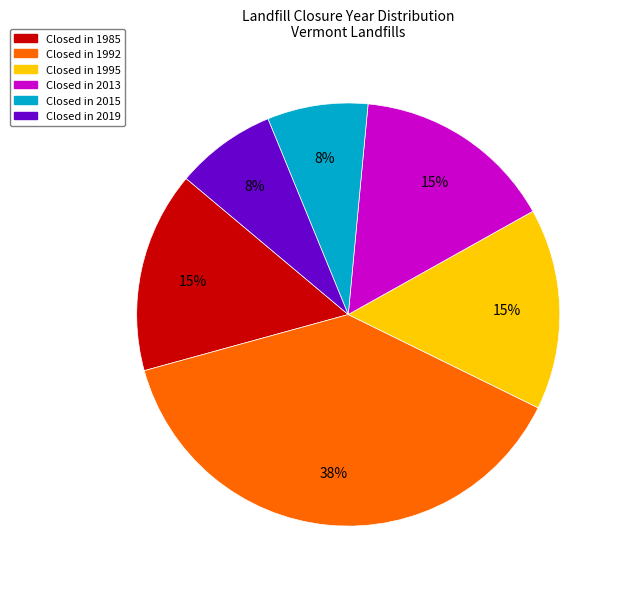

Is there any slice that represents more than half of the pie?

No